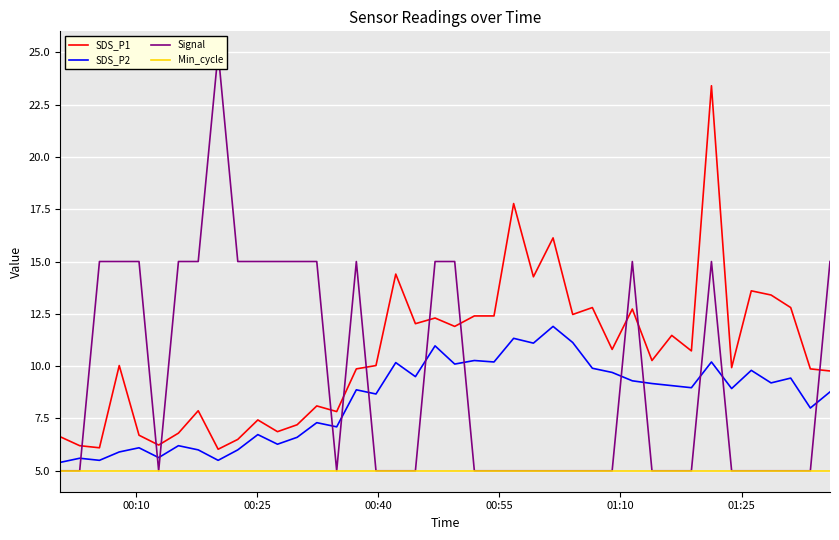

What is the lowest value of the Min_cycle series?

5.0